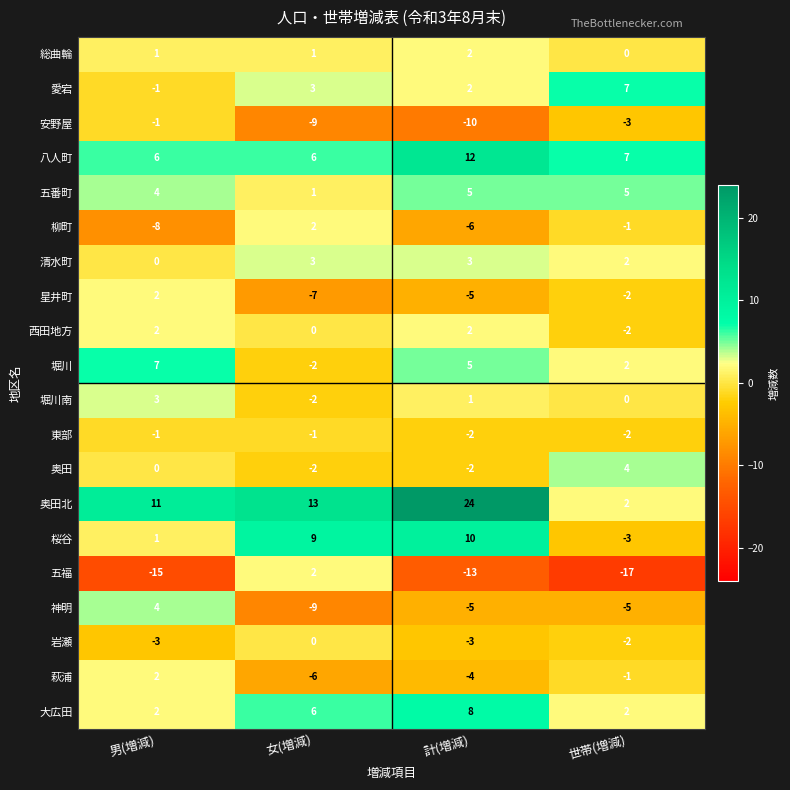

What is the spread (max minus min) of values at 女(増減)?

22